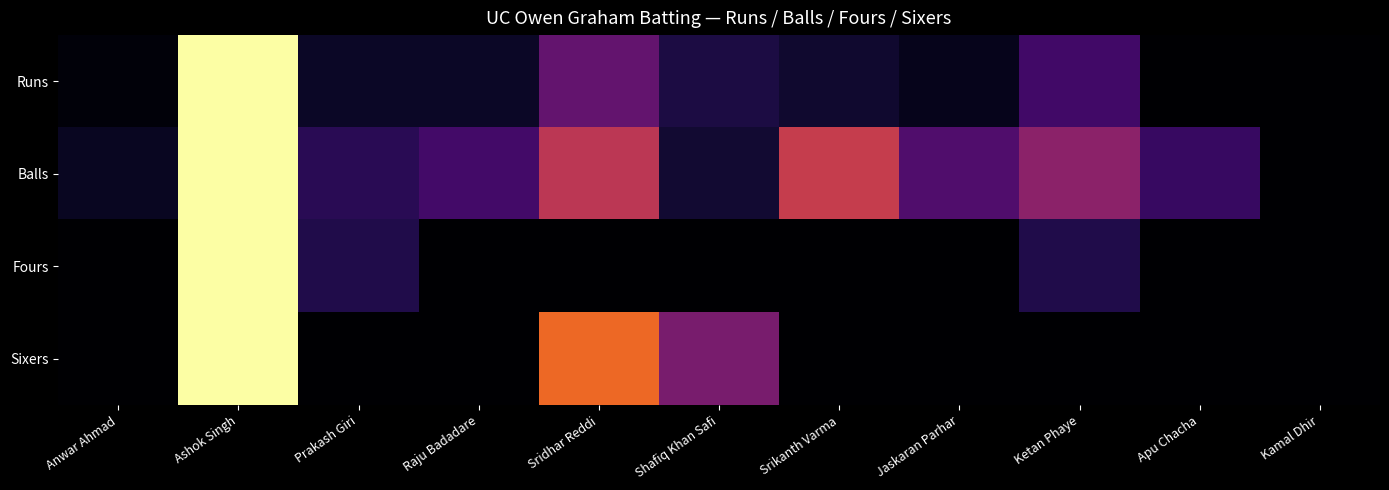

Which series has the widest spread of values?

Runs